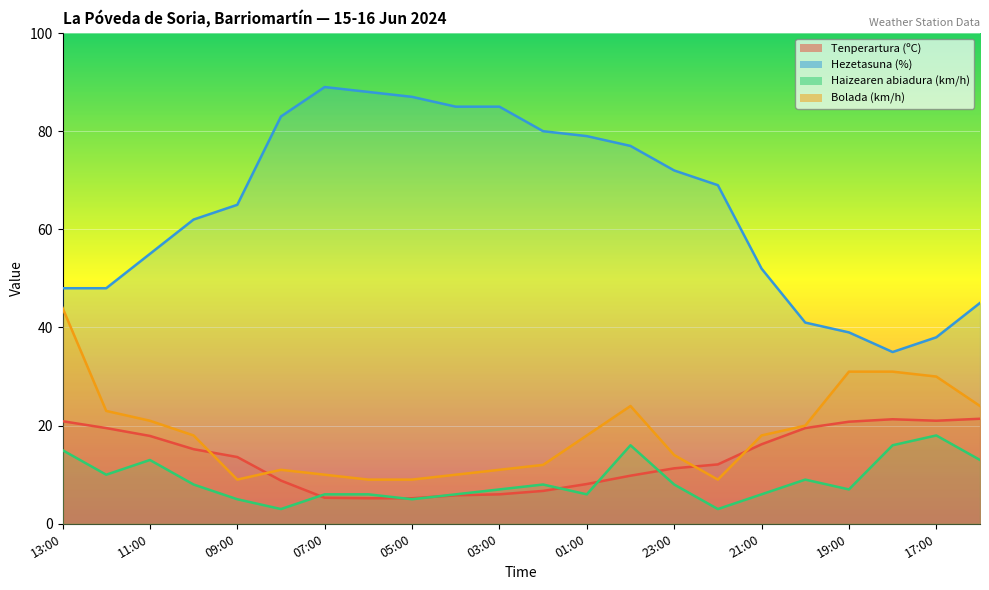

Which series has the largest range (max minus min)?

Hezetasuna (%)